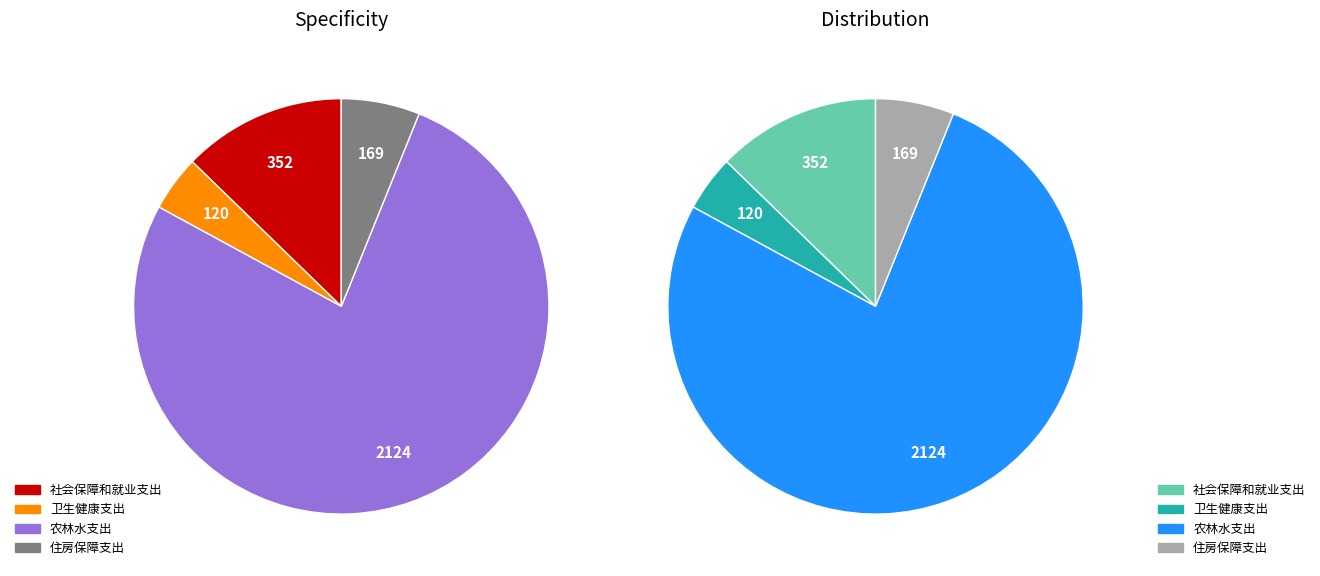

Rank the categories by value from lowest to highest.

卫生健康支出, 住房保障支出, 社会保障和就业支出, 农林水支出